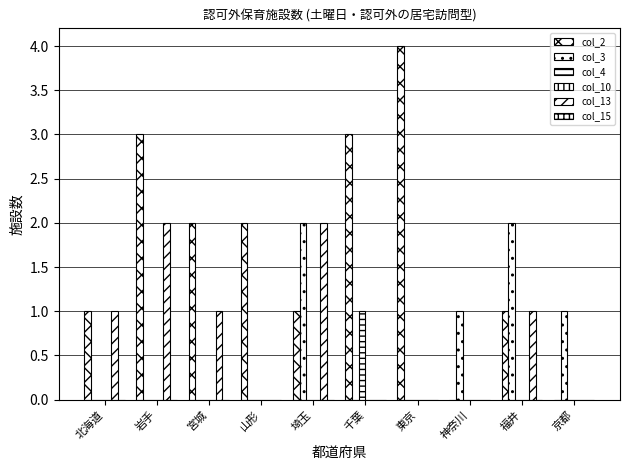

What is the label of the 8th bar from the left?

神奈川